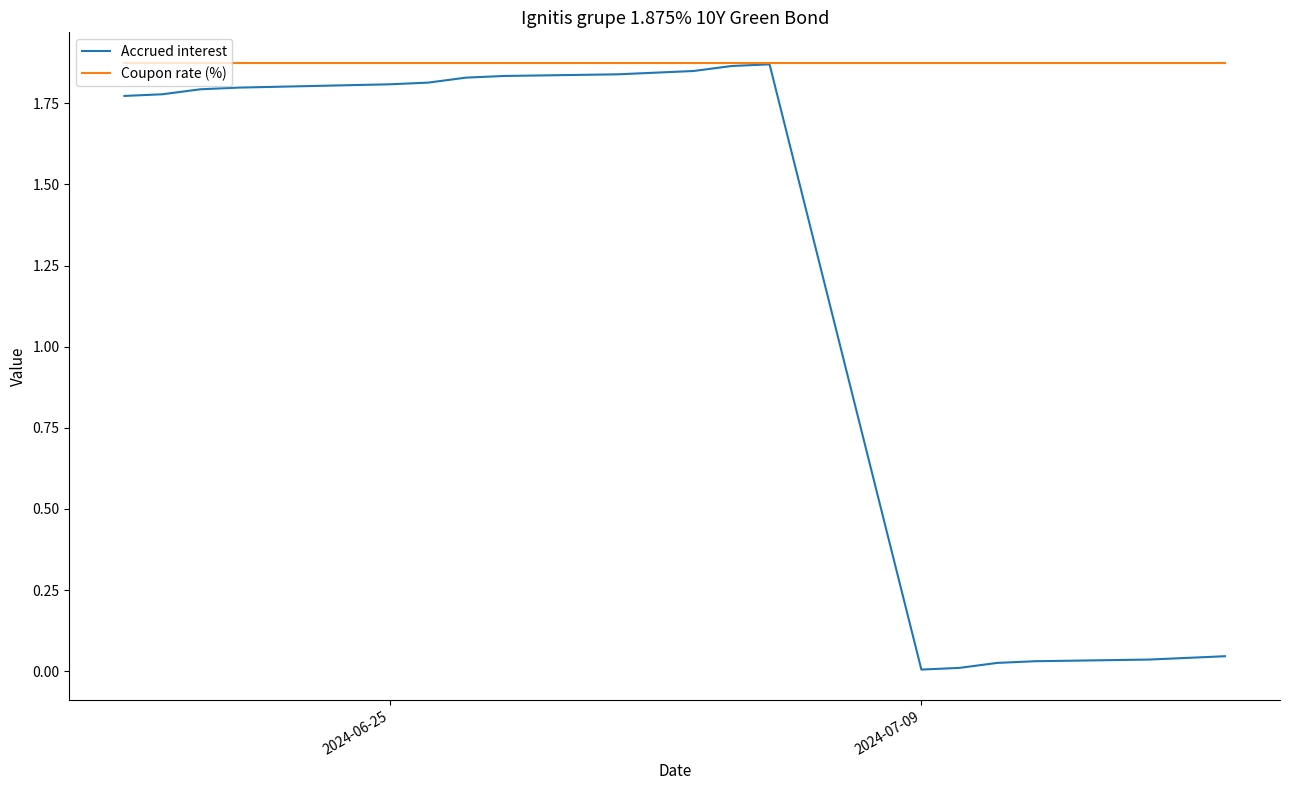

Count the number of data series in this chart.

2